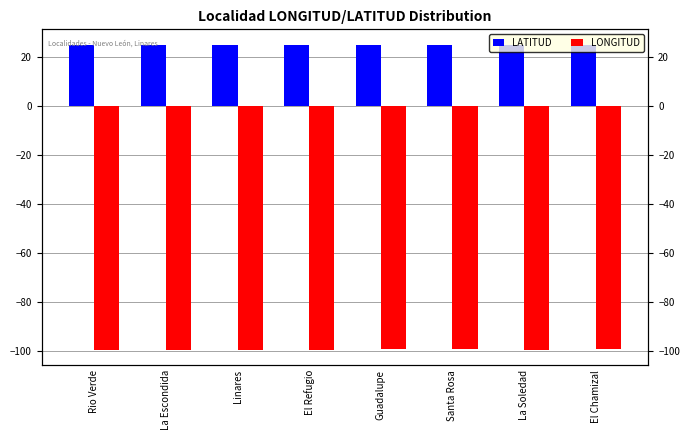

True or false: LATITUD has a value of 24.8 at Linares.

True